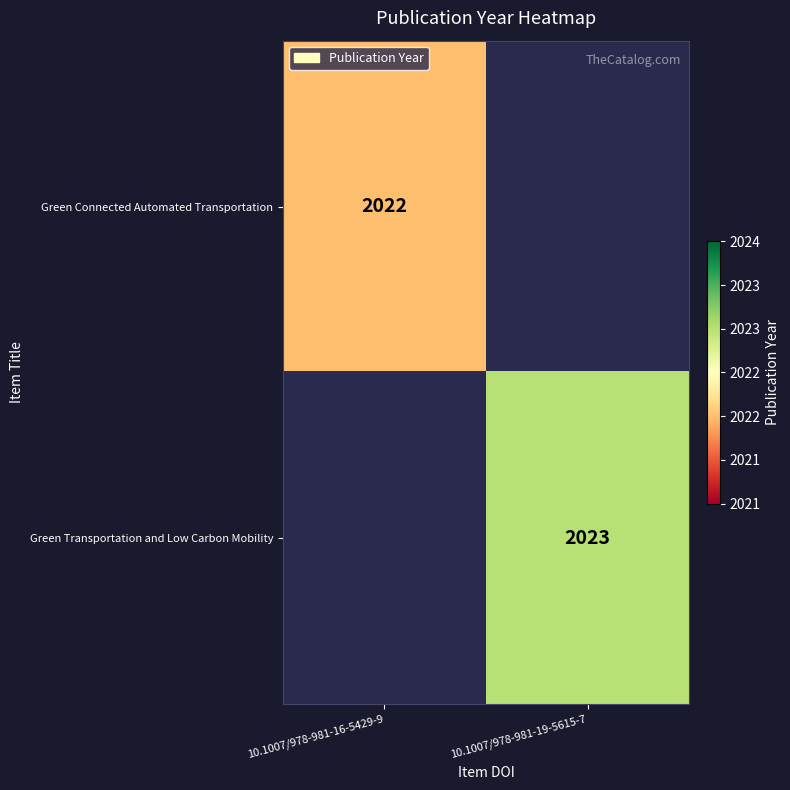

True or false: Green Connected Automated Transportation has a value of 1141 at 10.1007/978-981-16-5429-9.

False